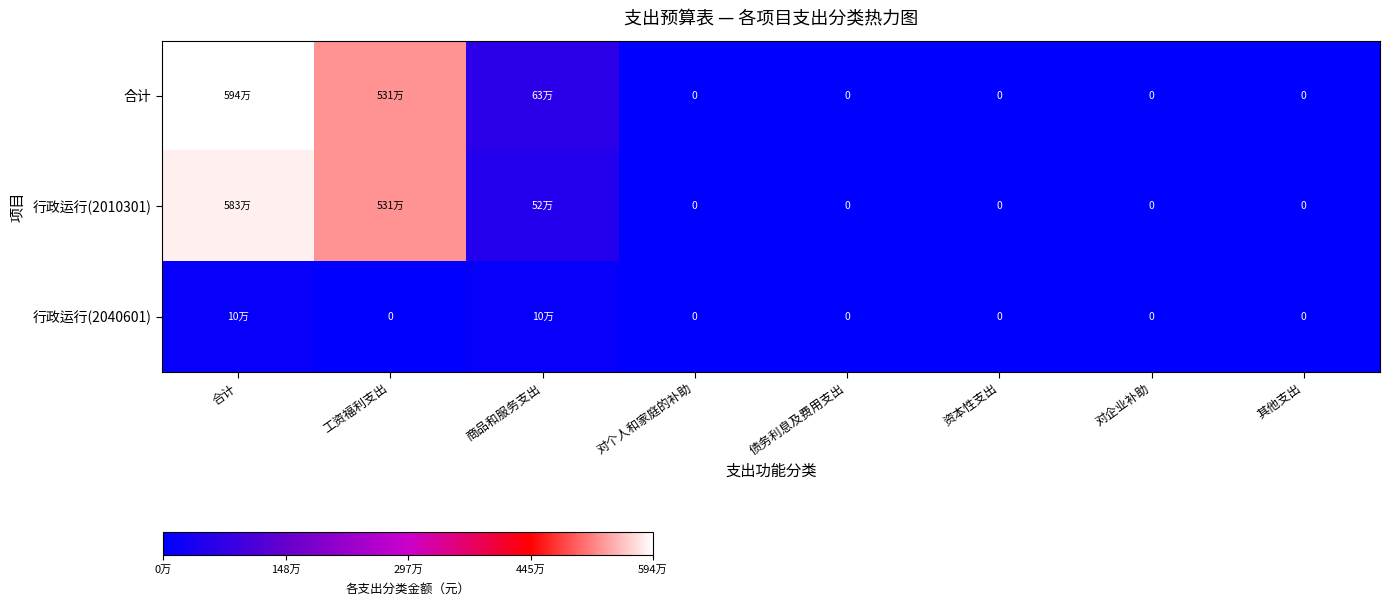

How many values in 行政运行(2010301) are above zero?

3